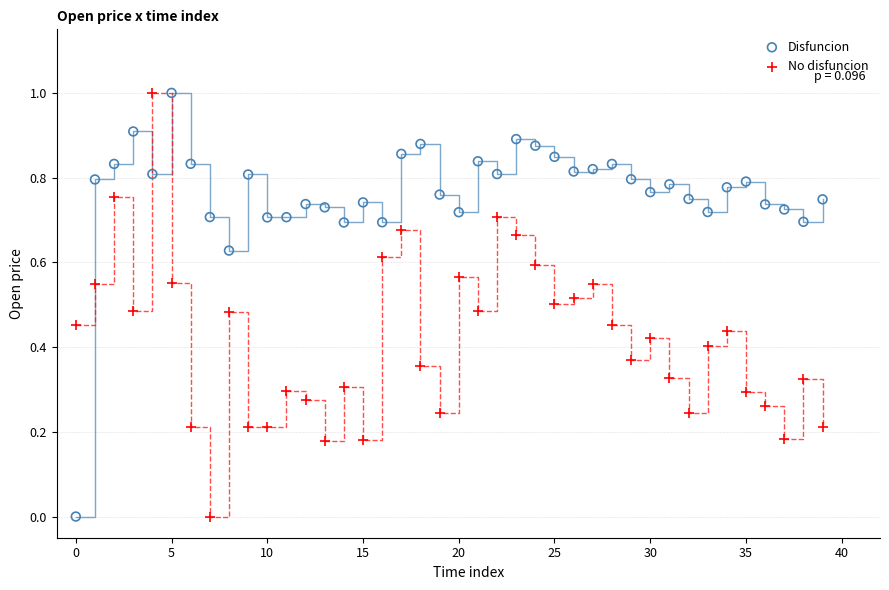

Across all data points, what is the range of Y values (max minus min)?

1.0